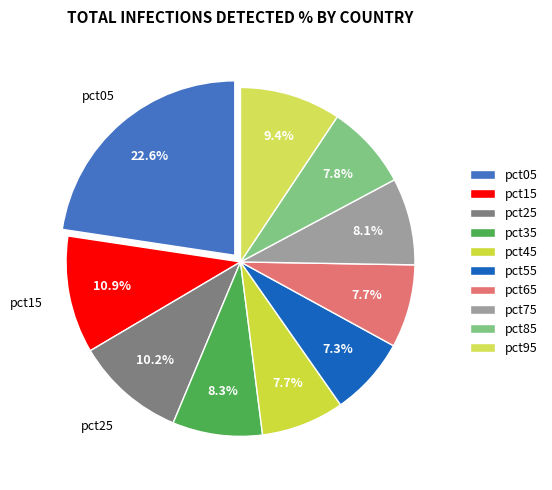

Does any single category account for the majority?

No